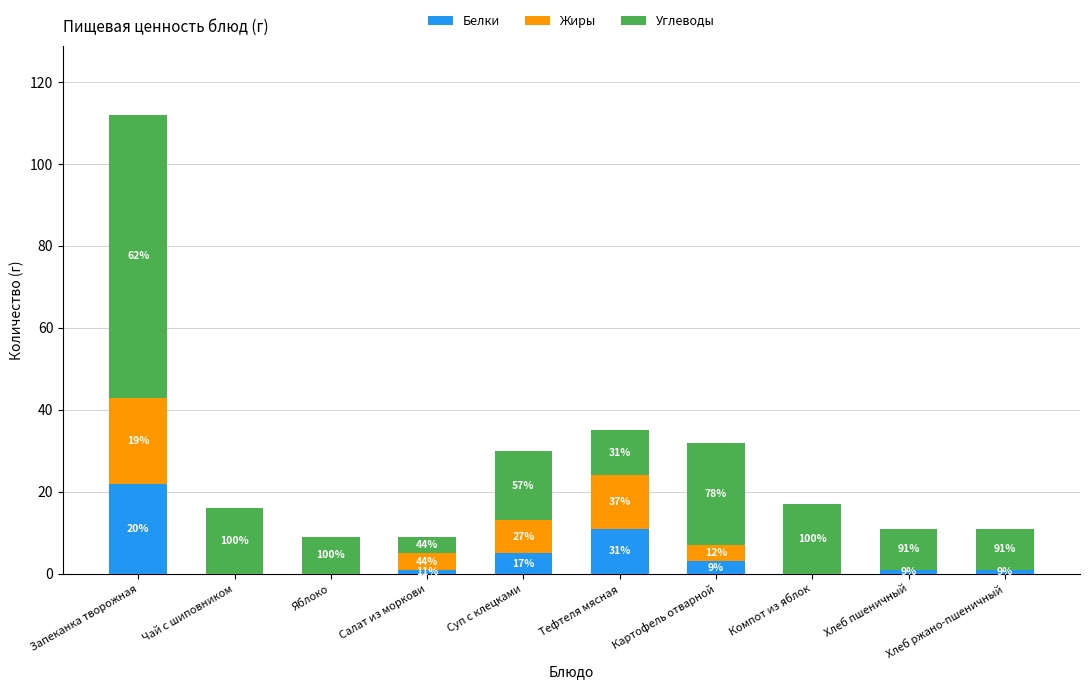

What position from the right is Суп с клецками?

6